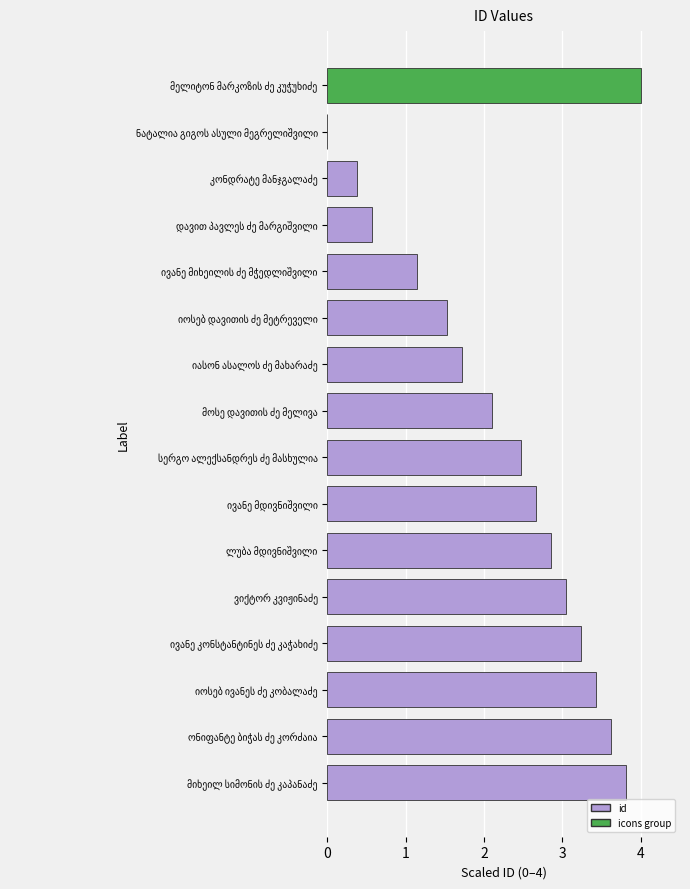

What is the sum of all values?

36.6